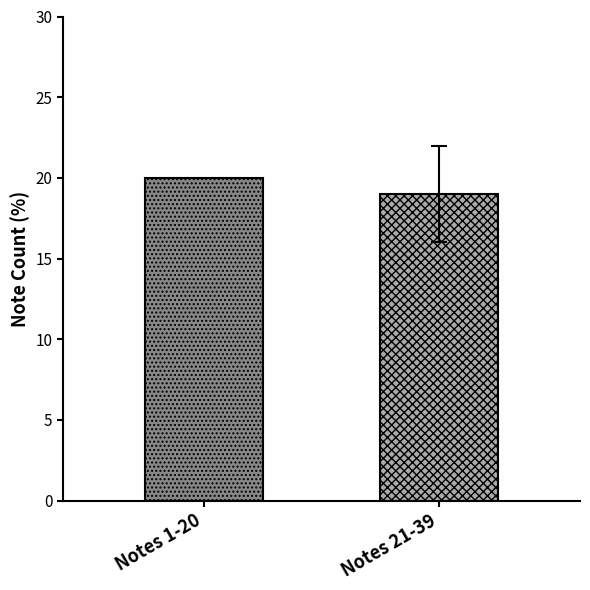

What is the minimum value shown in the chart?

19